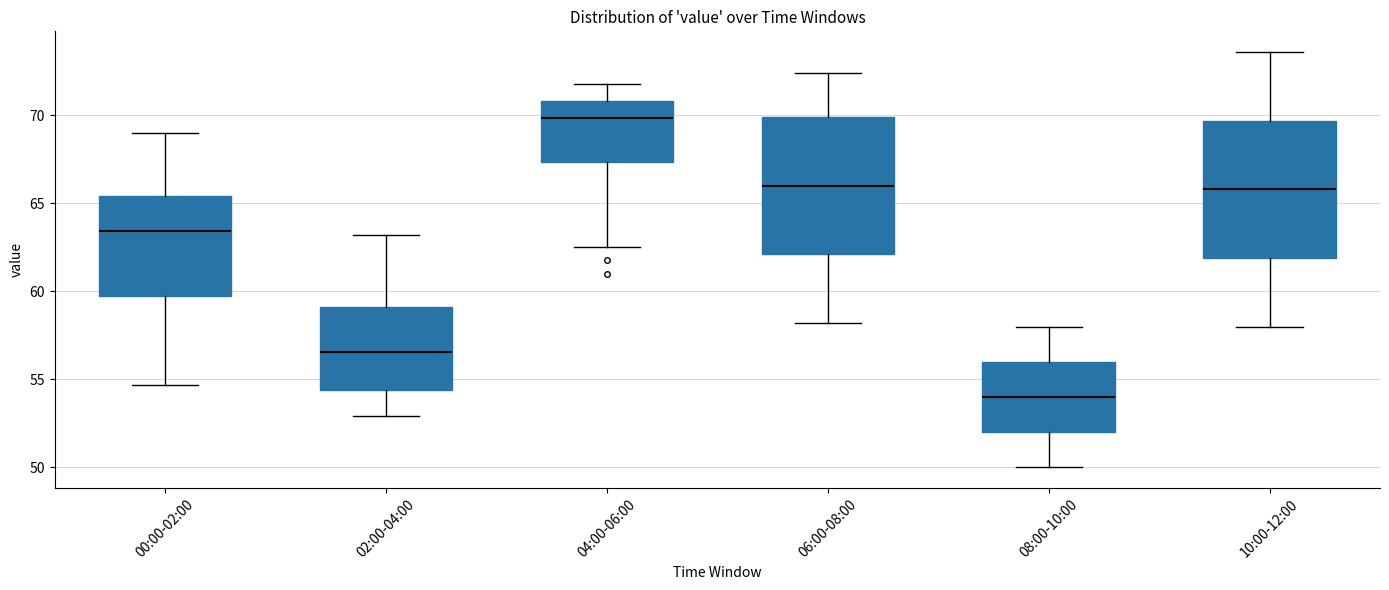

Which box has the highest median line?

04:00-06:00